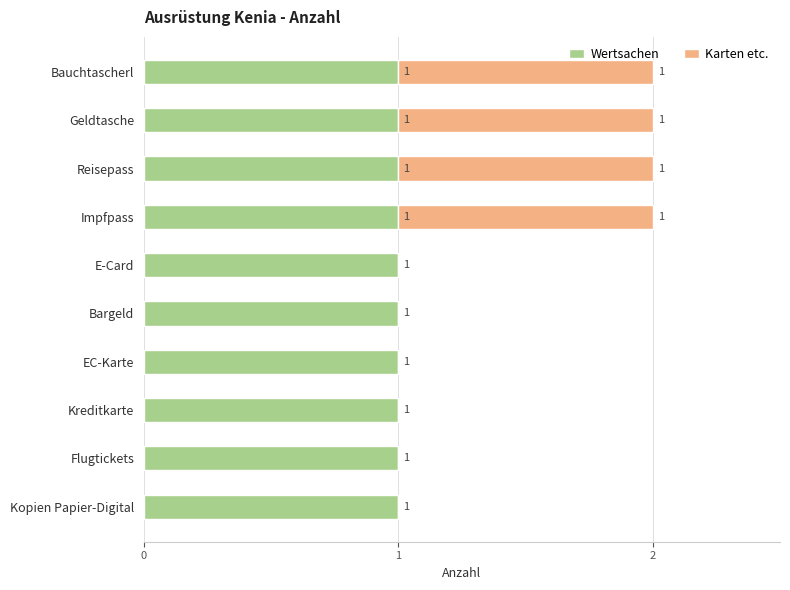

The value of Wertsachen at E-Card is 1. True or false?

True